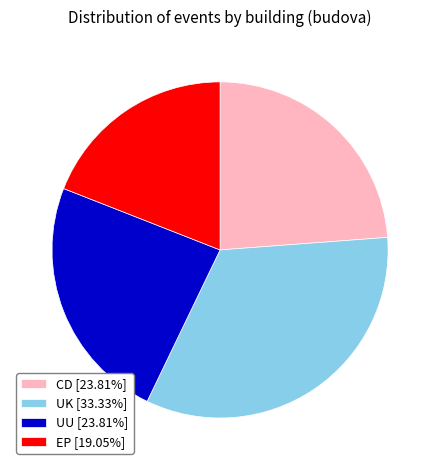

What is the smallest slice in the pie chart?

EP